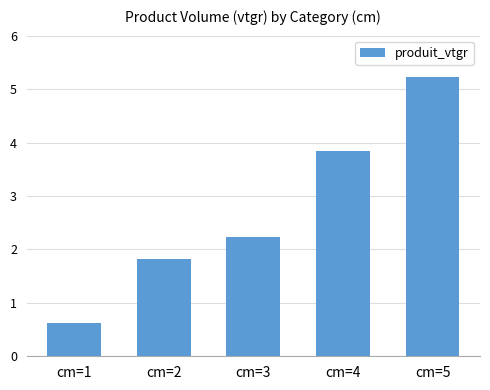

Is it true that the value at cm=1 is 0.6?

True